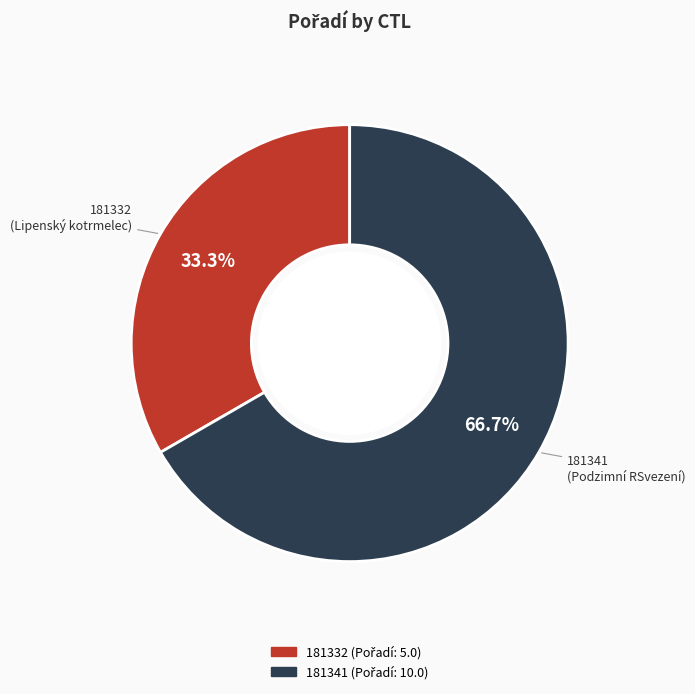

Rank the categories by value from highest to lowest.

181341, 181332